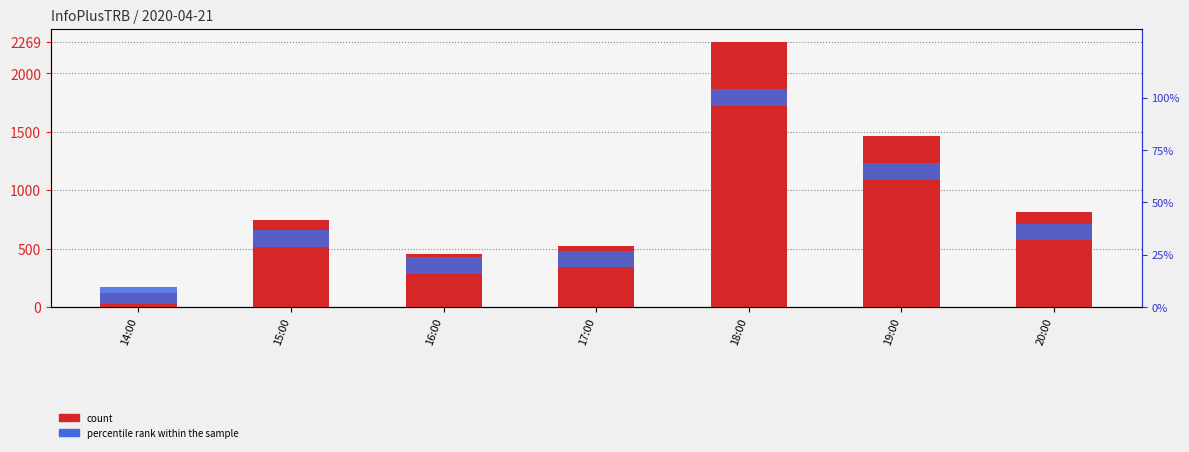

Reading left to right, list all the values displayed in this chart.

count: 14:00=122	15:00=744	16:00=451	17:00=522	18:00=2269	19:00=1466	20:00=815
percentile rank within the sample: 14:00=8	15:00=8	16:00=8	17:00=8	18:00=8	19:00=8	20:00=8